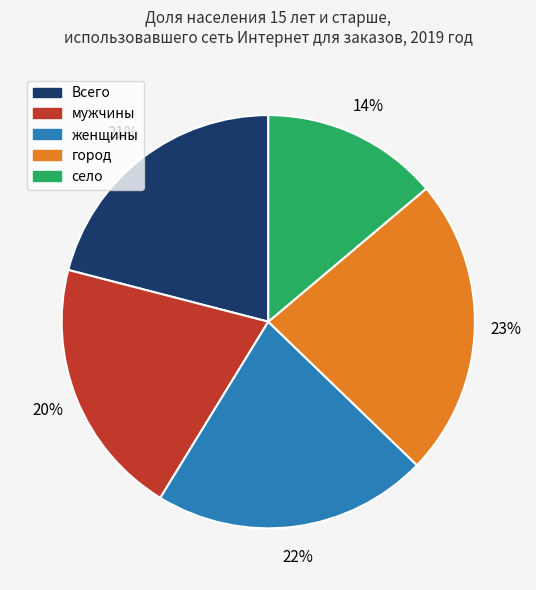

To the nearest percent, what is the average slice percentage?

20%